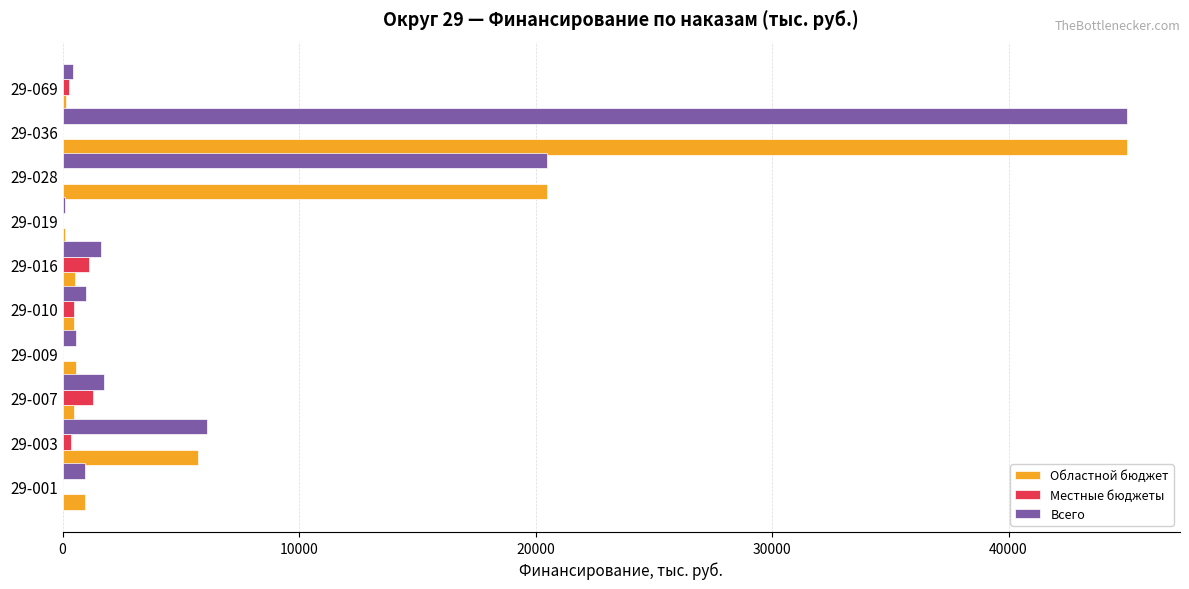

What is the maximum value shown in the chart?

45000.0